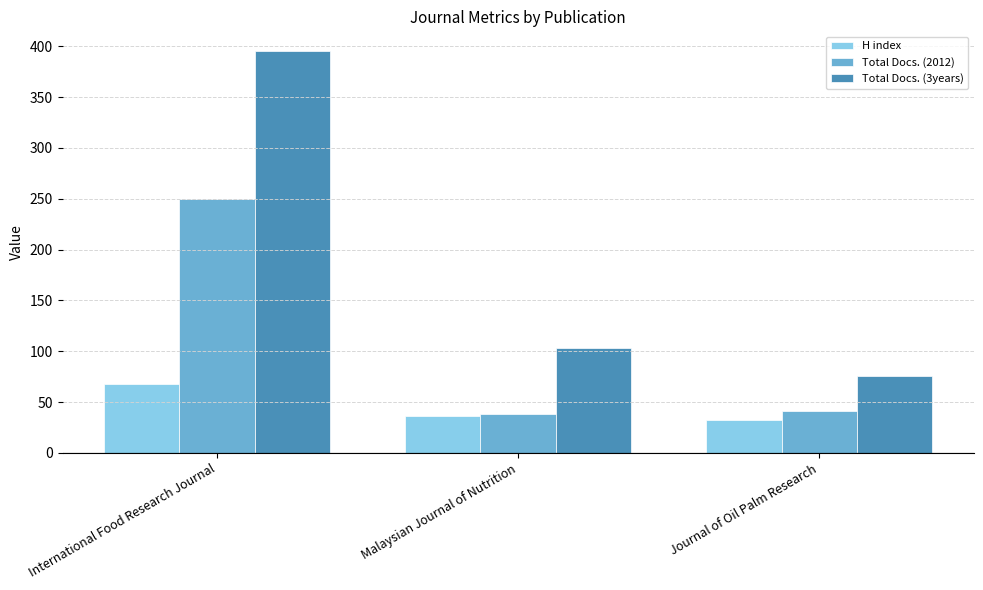

List the series in order of their peak value, lowest first.

H index, Total Docs. (2012), Total Docs. (3years)